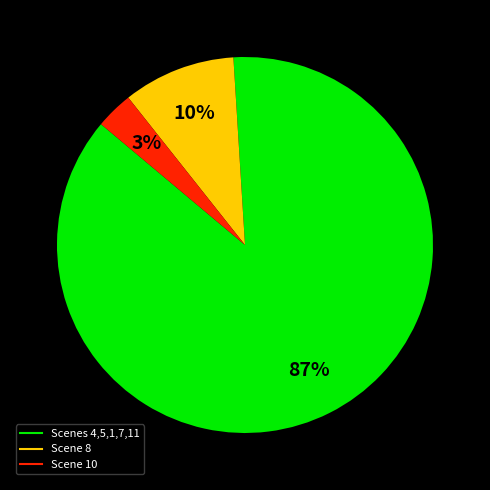

To the nearest percent, what is the difference between the largest and smallest slice percentages?

84%